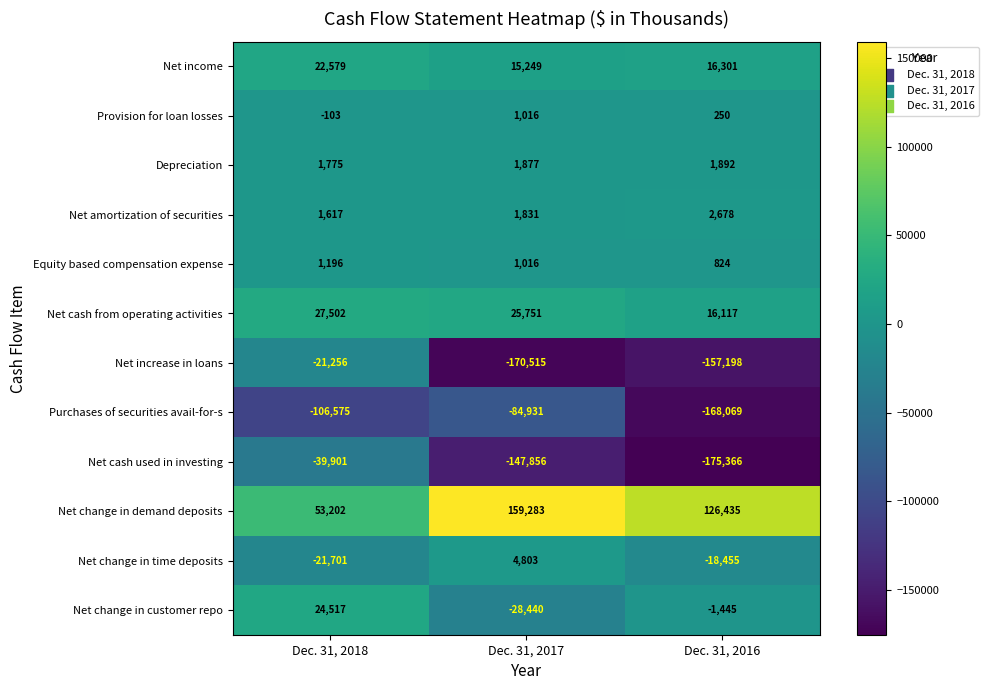

Rank the series by their maximum value, from highest to lowest.

Net change in demand deposits, Net cash from operating activities, Net change in customer repo, Net income, Net change in time deposits, Net amortization of securities, Depreciation, Equity based compensation expense, Provision for loan losses, Net increase in loans, Net cash used in investing, Purchases of securities avail-for-s